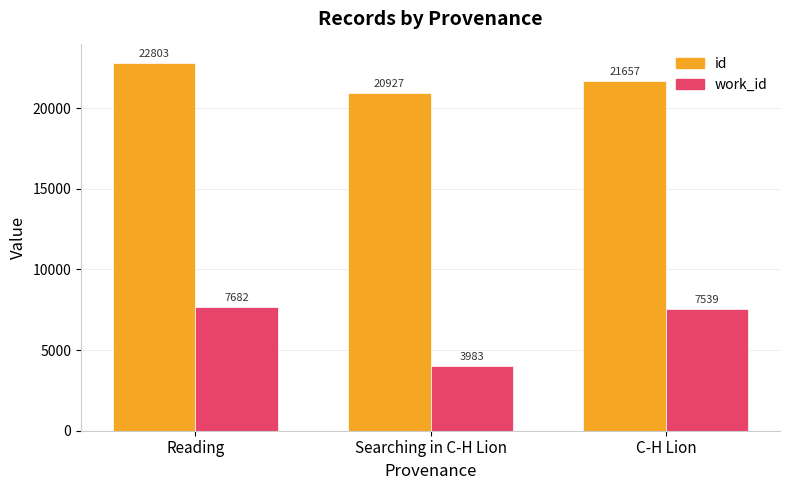

What is the difference between the maximum and minimum values in the work_id series?

3699